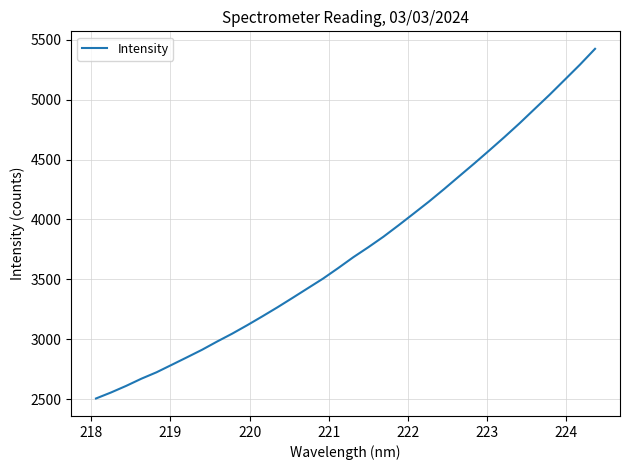

What is the minimum value shown in the chart?

2505.6